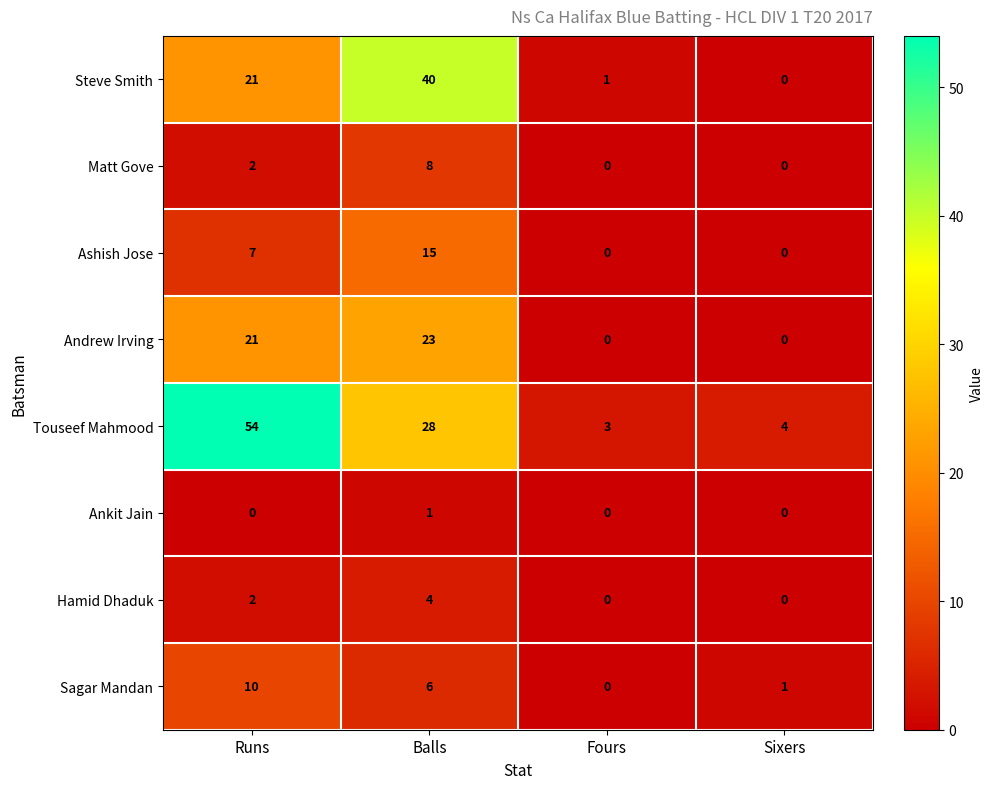

At which category is the sum across all series the highest?

Balls